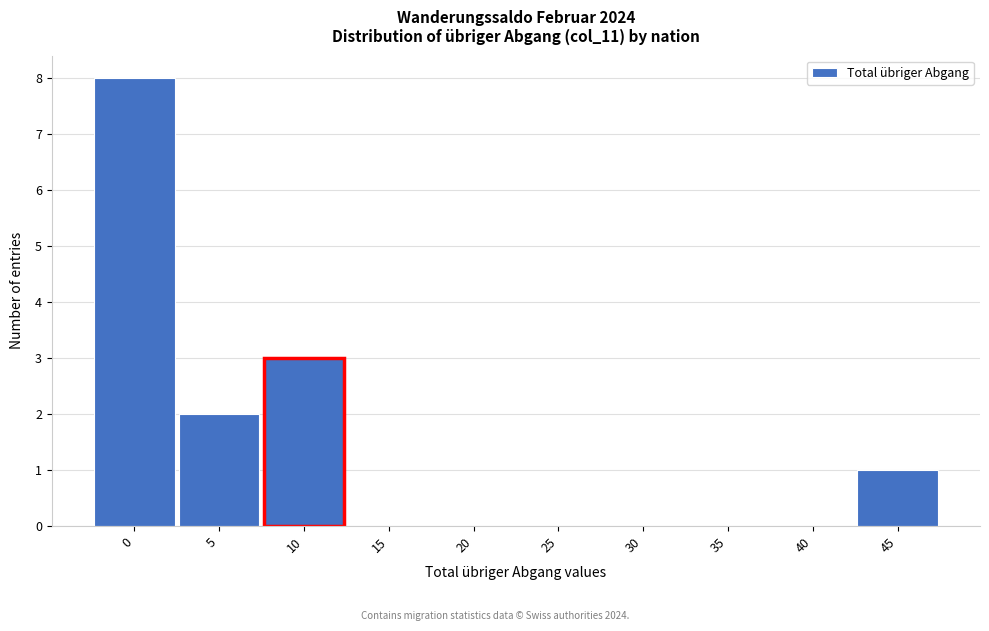

Reading left to right, extract all data points from this chart.

0=8	5=2	10=3	15=0	20=0	25=0	30=0	35=0	40=0	45=1